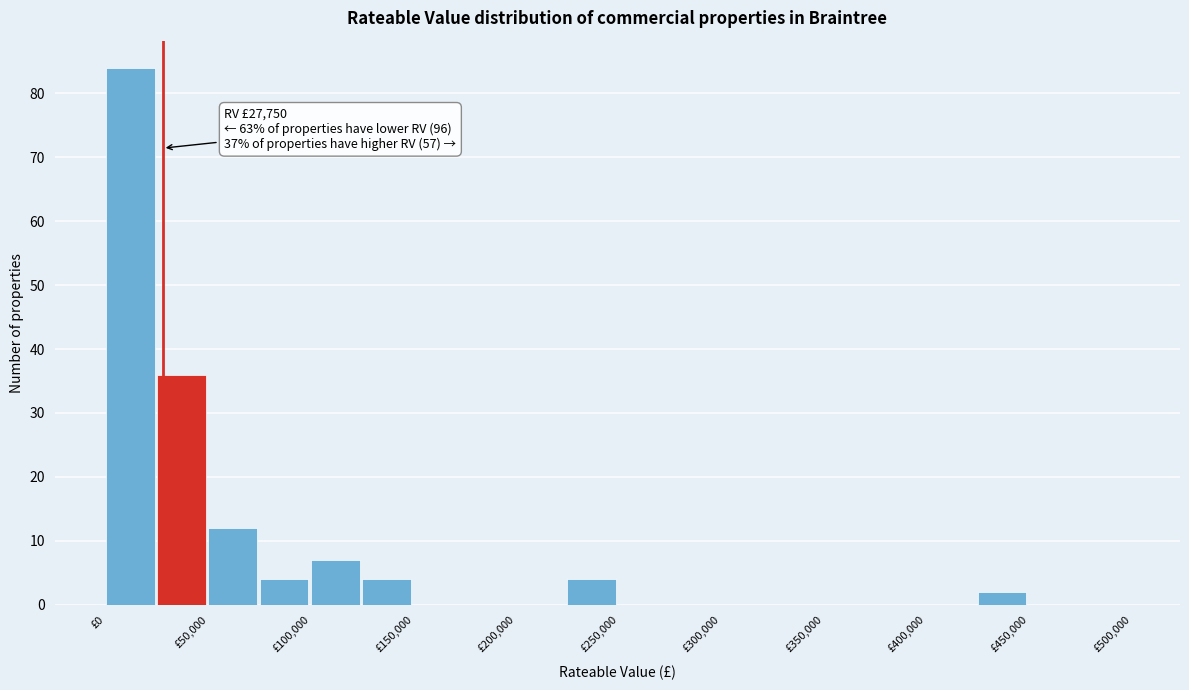

Which range on the x-axis has the tallest bar?

0 to 25000